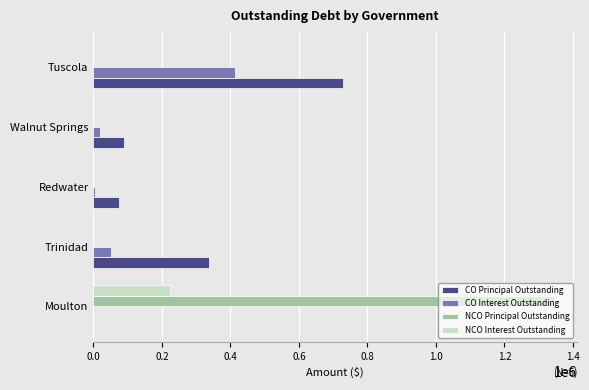

What are all the series names shown in the legend?

CO Principal Outstanding, CO Interest Outstanding, NCO Principal Outstanding, NCO Interest Outstanding